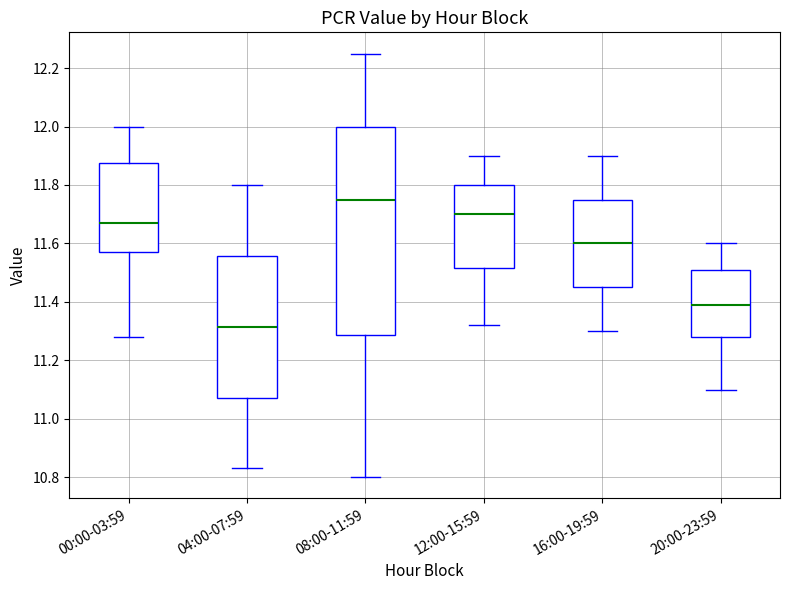

Which box has the lowest median line?

04:00-07:59